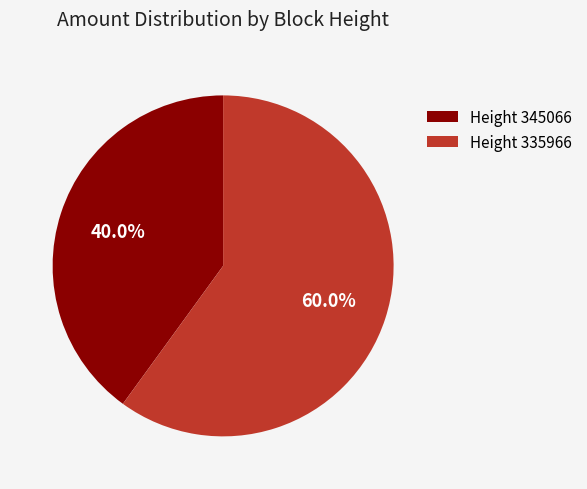

What is the majority slice?

Height 335966